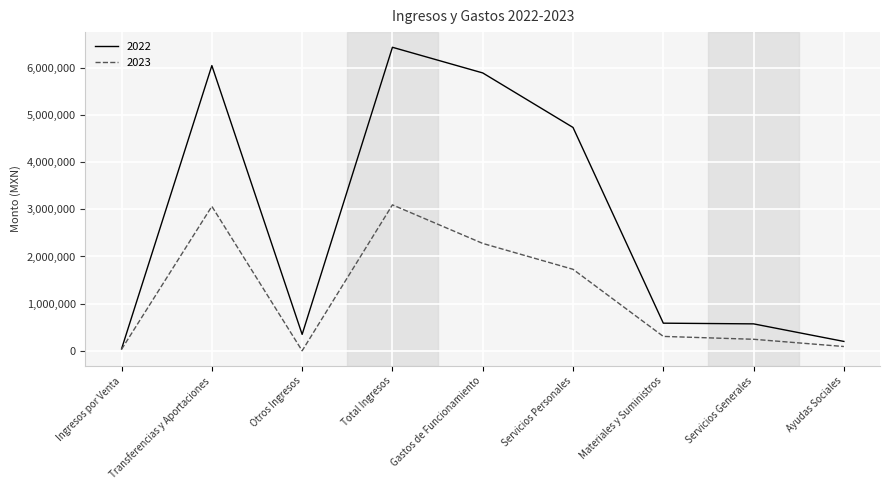

Which series has the largest total across all categories?

2022